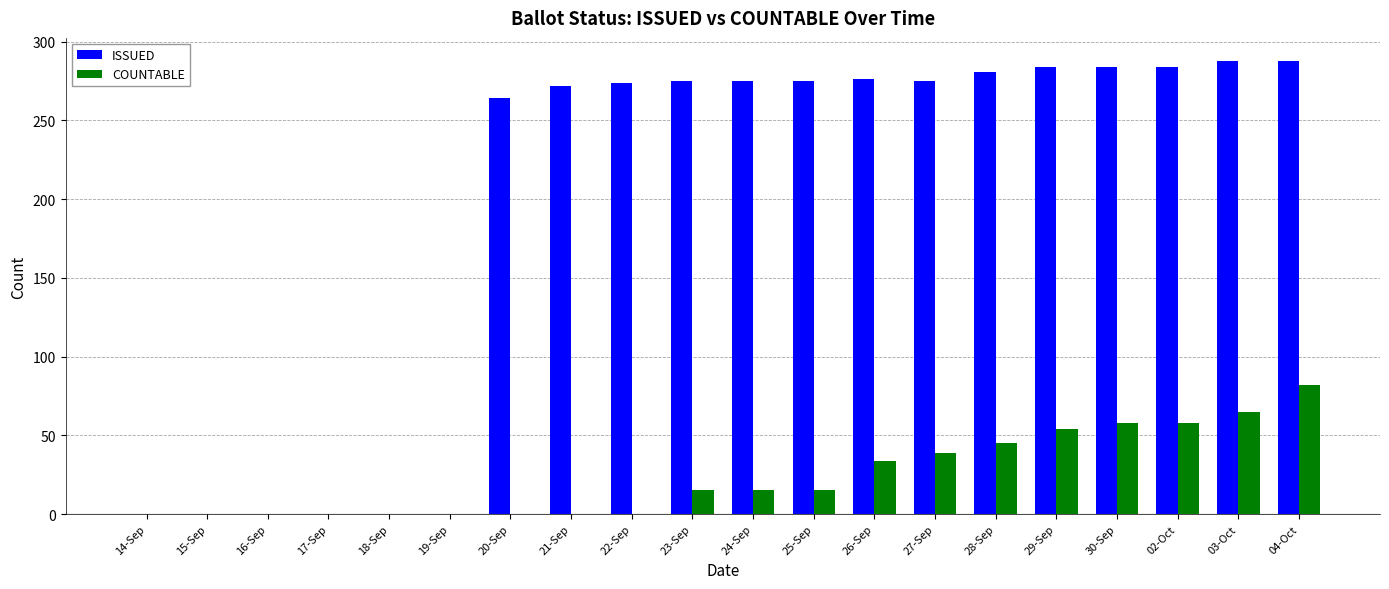

What is the sum of all COUNTABLE values?

480